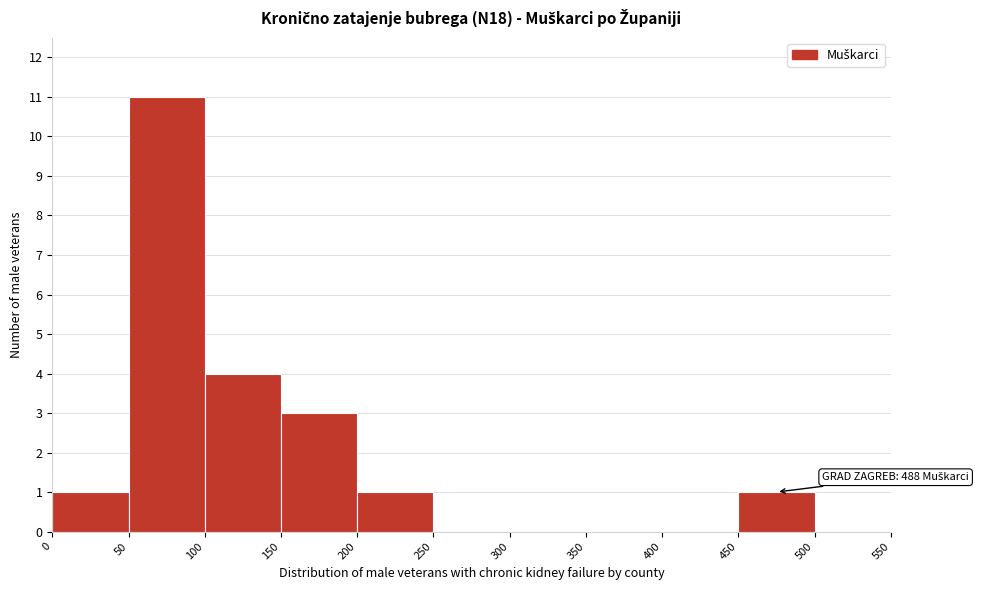

Which range on the x-axis has the tallest bar?

50 to 100